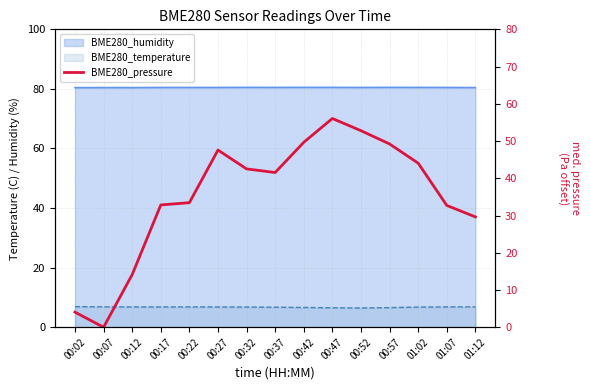

At which category does the chart reach its minimum across all series?

00:07